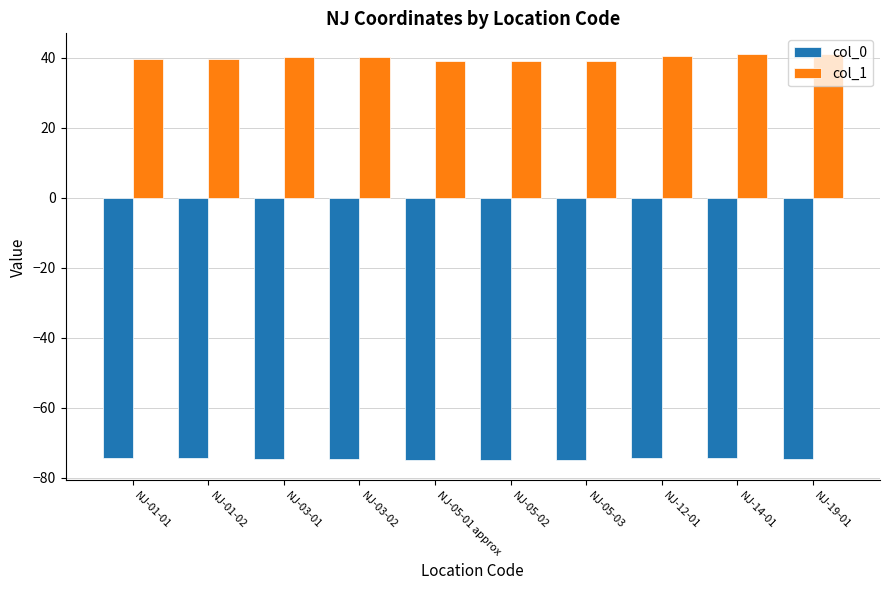

Which series has the largest total across all categories?

col_1